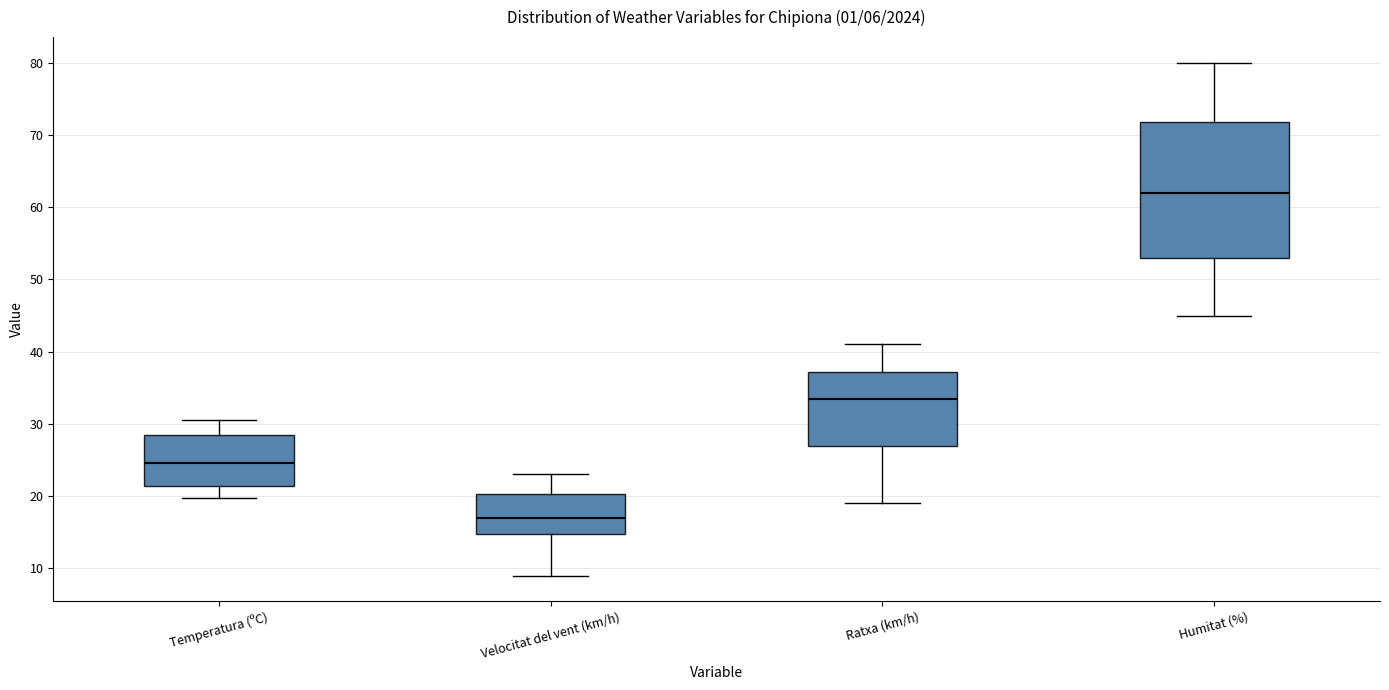

Reading left to right, read every box against the y-axis: the position of its median line, the range the box covers, and the ends of its whiskers. The values are not printed on the chart, so give them approximately, as read against the axis.

Temperatura (ºC): median 25, box 21 to 28, whiskers 20 to 31
Velocitat del vent (km/h): median 17, box 15 to 20, whiskers 9 to 23
Ratxa (km/h): median 34, box 27 to 37, whiskers 19 to 41
Humitat (%): median 62, box 53 to 72, whiskers 45 to 80